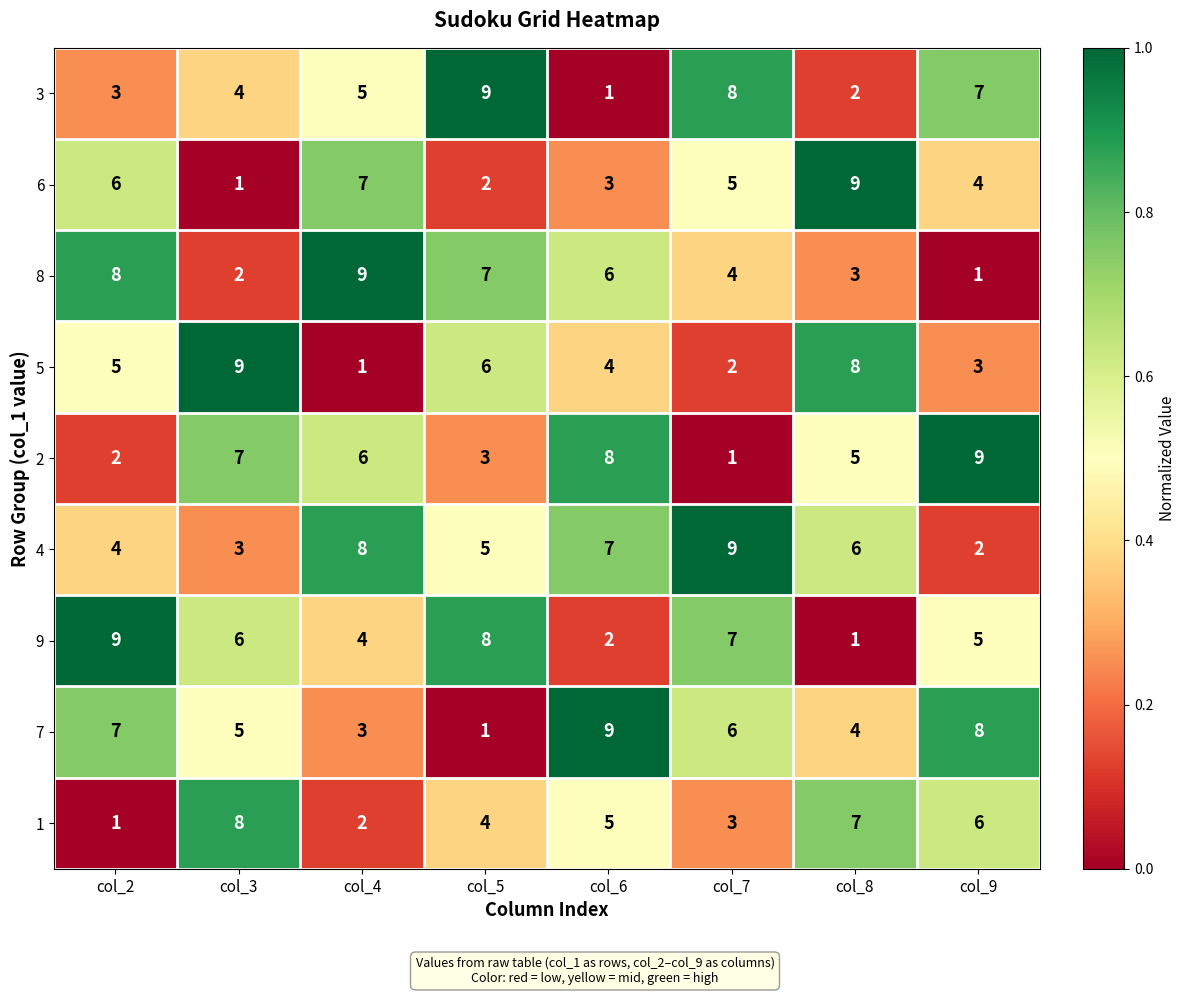

At col_3, list the series in order from smallest to largest.

6, 8, 4, 3, 7, 9, 2, 1, 5